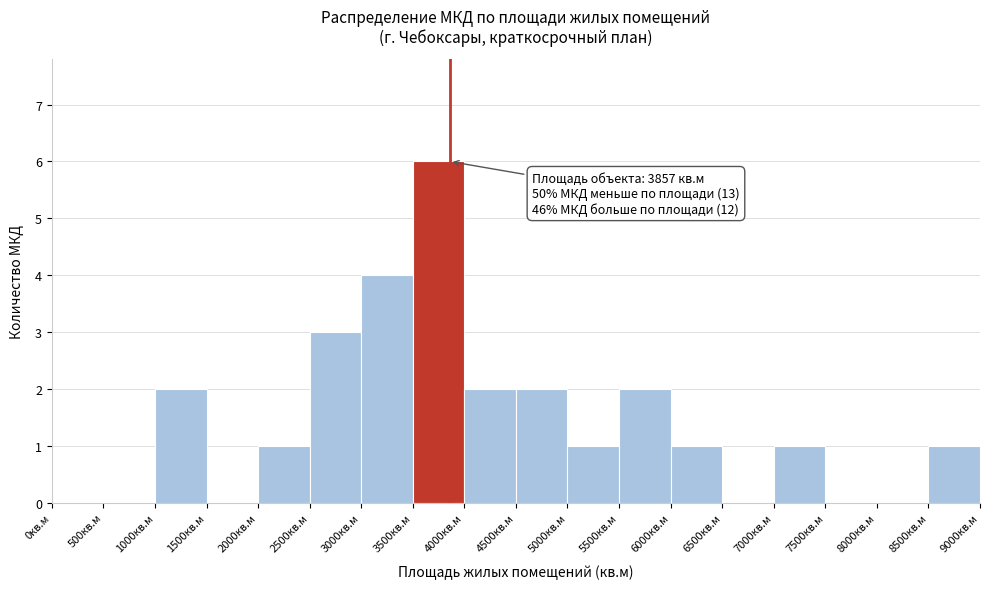

Over which range of the x-axis is the bar tallest?

3500 to 4000